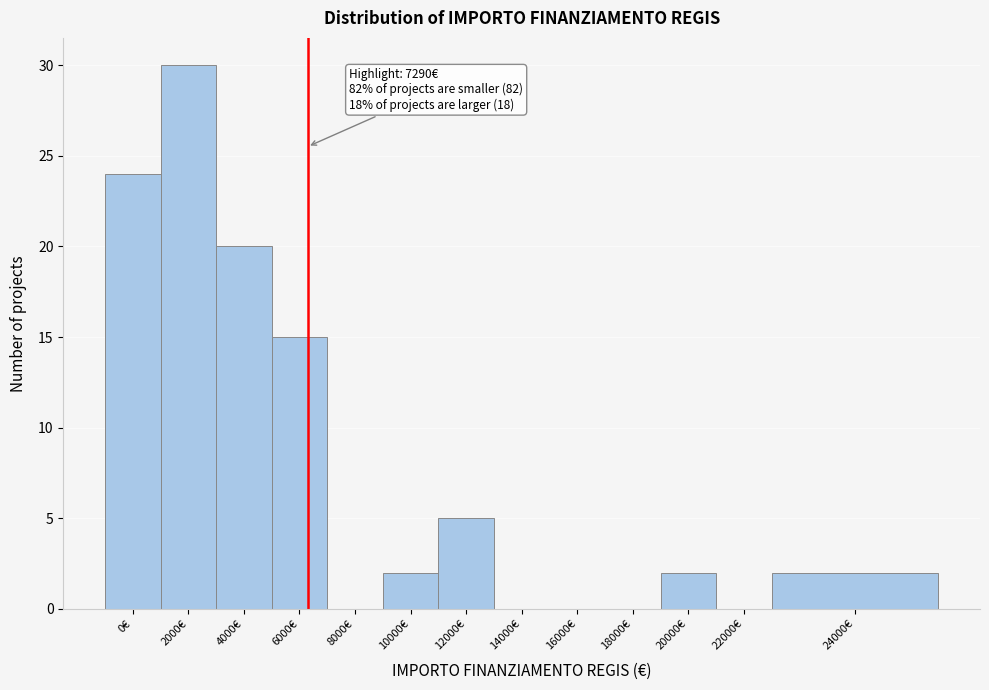

Reading left to right, transcribe all the data shown in this chart.

0€=24	2000€=30	4000€=20	6000€=15	8000€=0	10000€=2	12000€=5	14000€=0	16000€=0	18000€=0	20000€=2	22000€=0	24000€=2